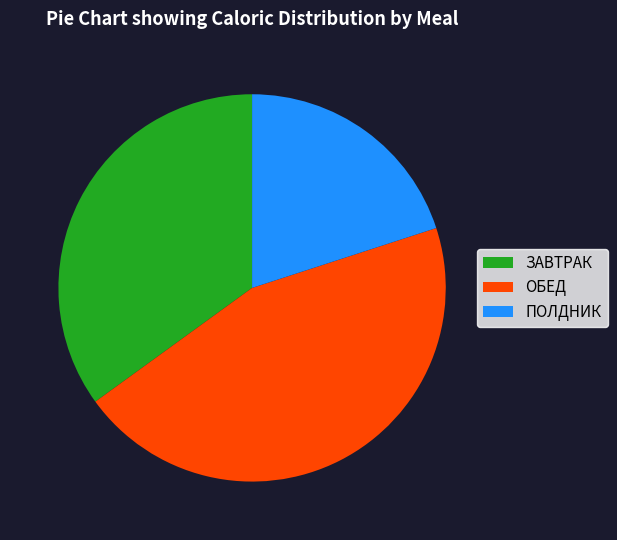

Which slice is the smallest?

ПОЛДНИК